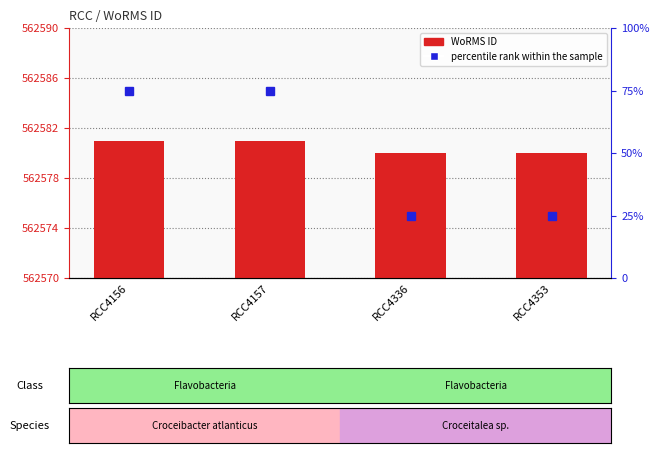

Rank the categories by value from lowest to highest.

RCC4336, RCC4353, RCC4156, RCC4157